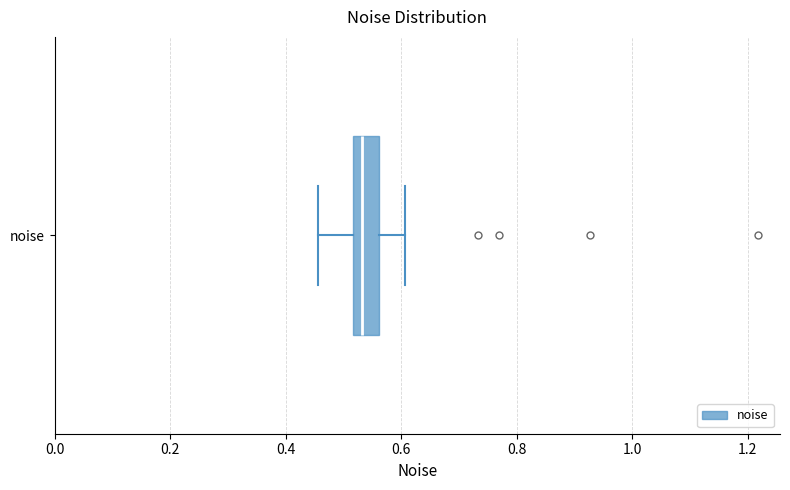

Read this box plot against the x-axis: the position of the median line, the range covered by the box, and the ends of both whiskers. The values are not printed on the chart, so give them approximately, as read against the axis.

median 0.54, box 0.52 to 0.56, whiskers 0.46 to 0.60